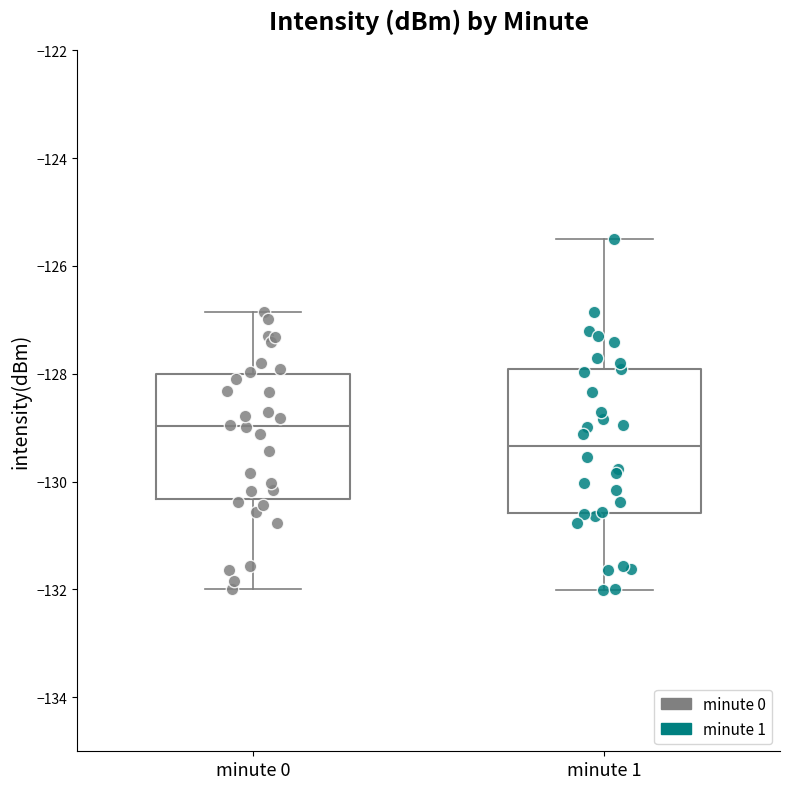

Reading left to right, read every box against the y-axis: the position of its median line, the range the box covers, and the ends of its whiskers. The values are not printed on the chart, so give them approximately, as read against the axis.

minute 0: median -129.0, box -130.4 to -128.0, whiskers -132.0 to -126.8
minute 1: median -129.4, box -130.6 to -128.0, whiskers -132.0 to -125.6